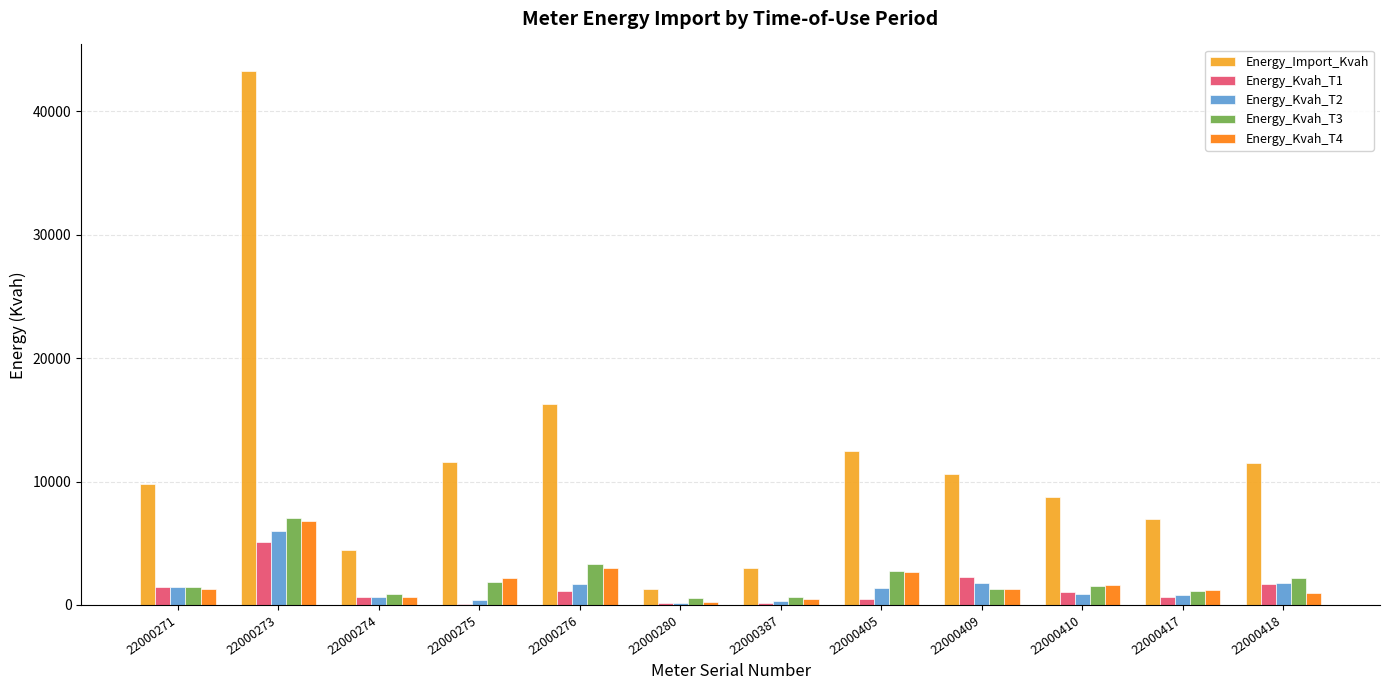

What is the greatest value displayed?

43258.7